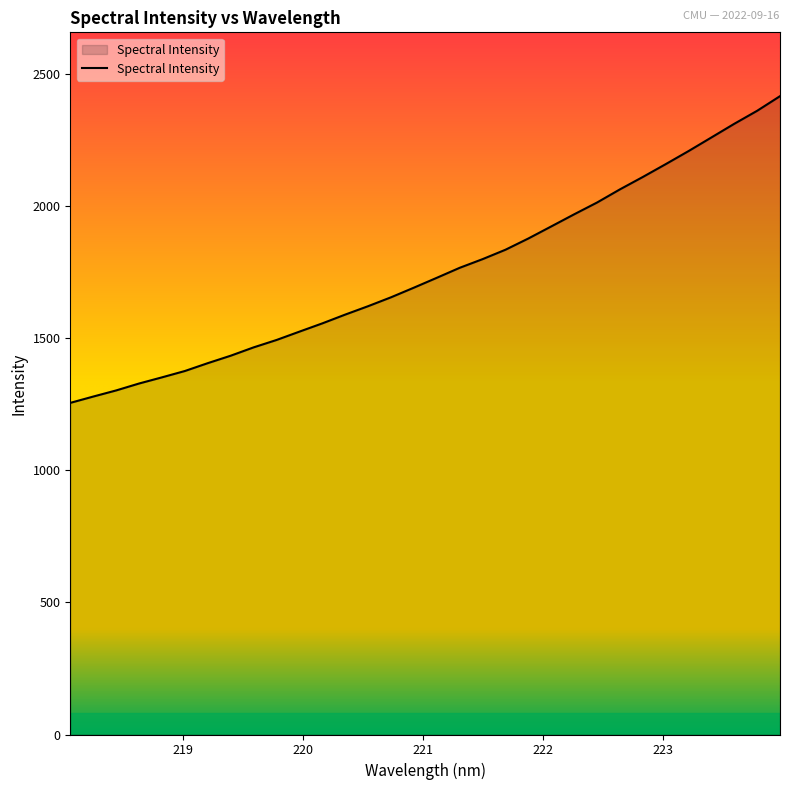

What is the greatest value displayed?

2416.7